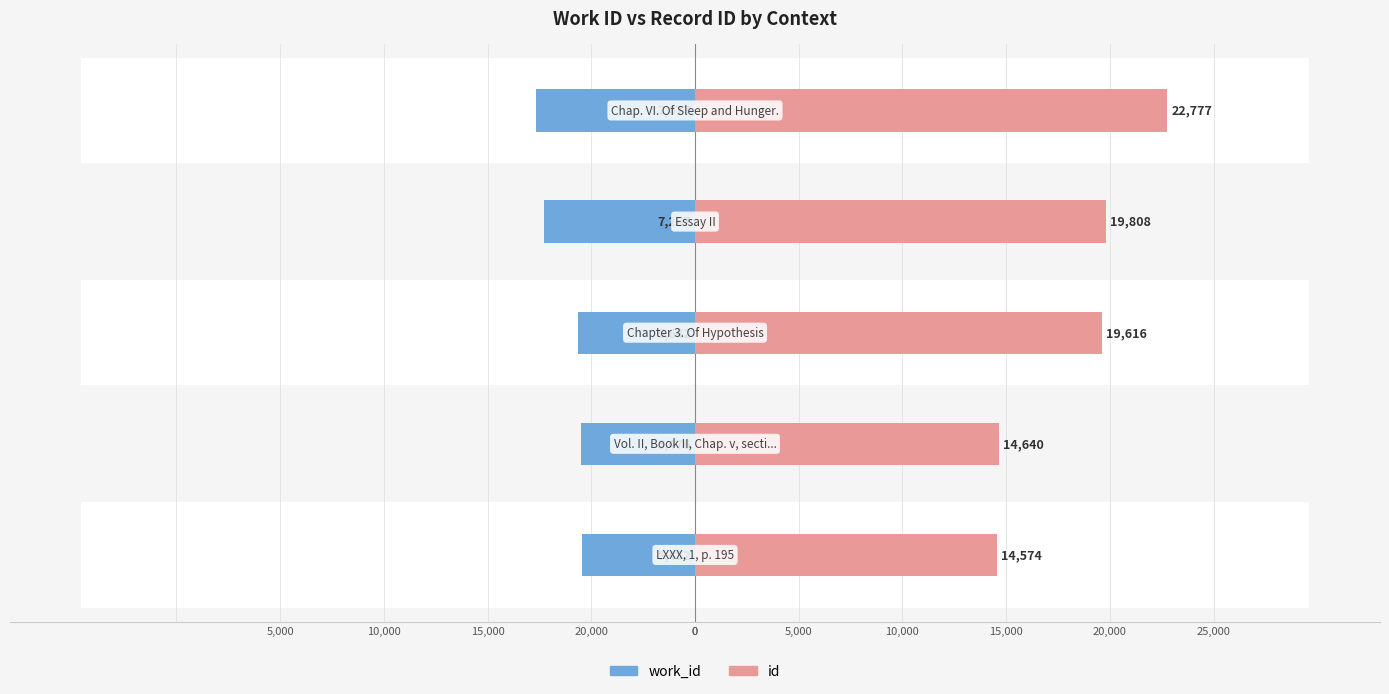

What is the minimum value shown in the chart?

-7677